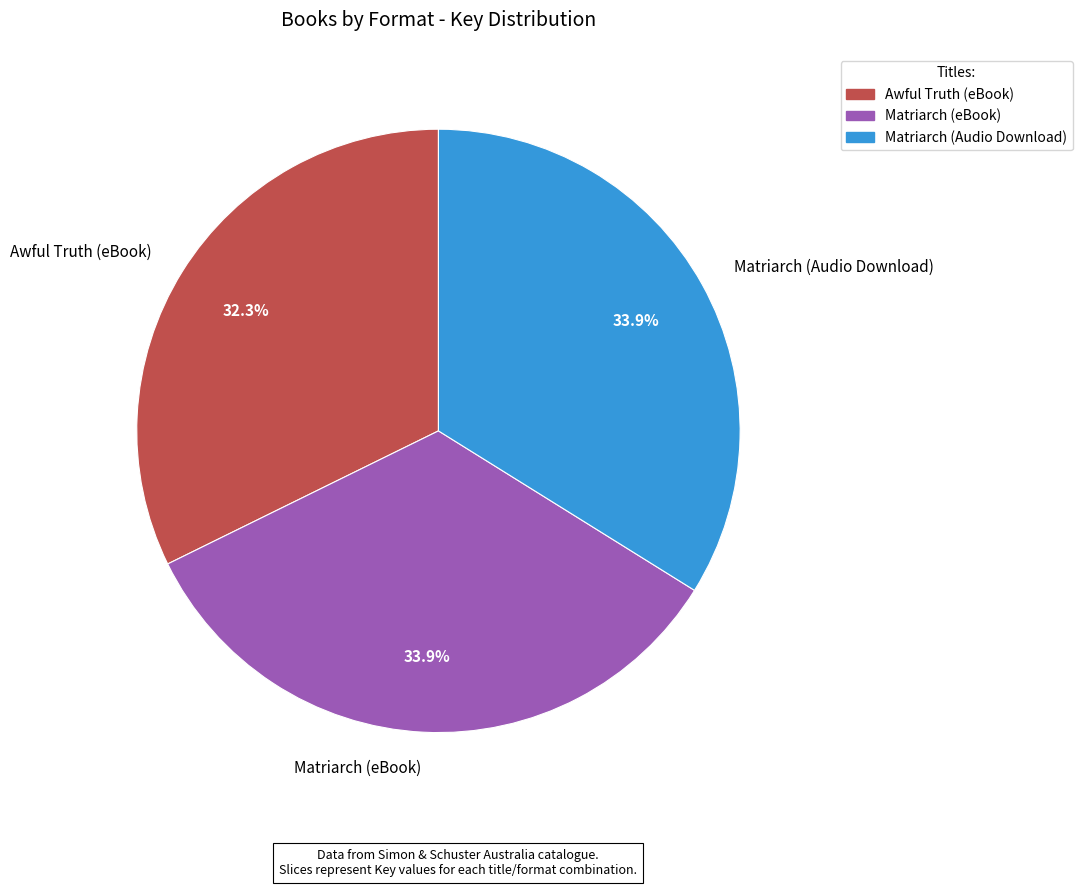

To the nearest percent, what is the combined percentage of Matriarch (eBook) and Awful Truth (eBook)?

66%